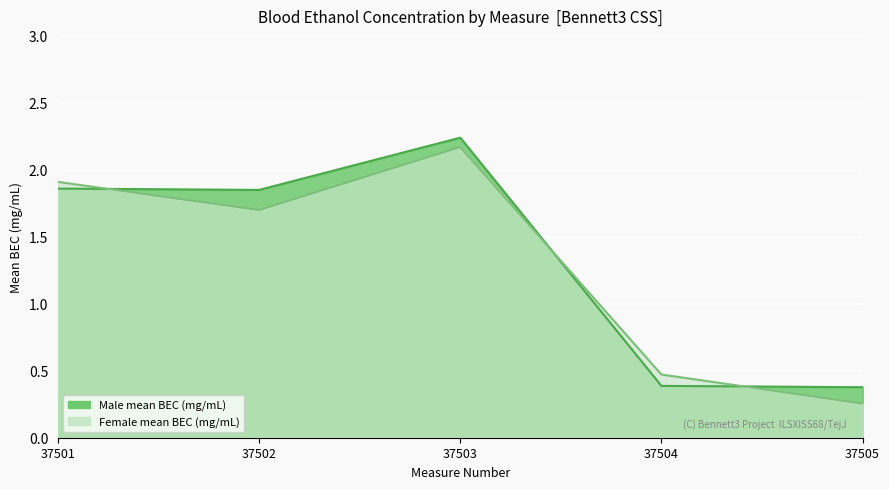

At 37501, list the series in order from smallest to largest.

mean_m, mean_f